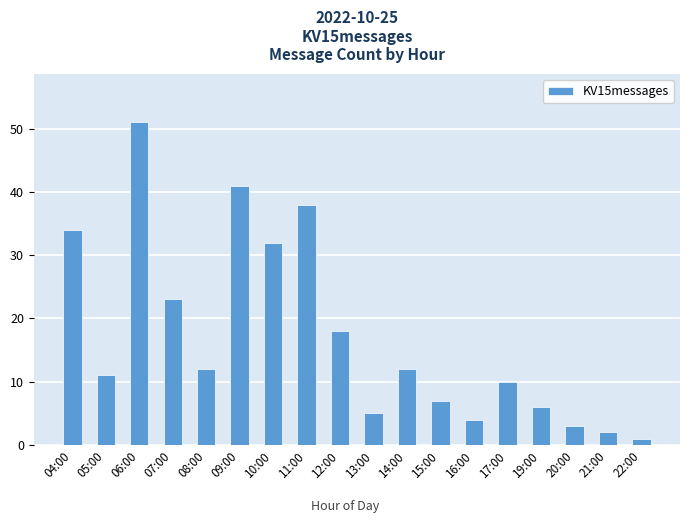

What is the value of the 10th bar from the left?

5